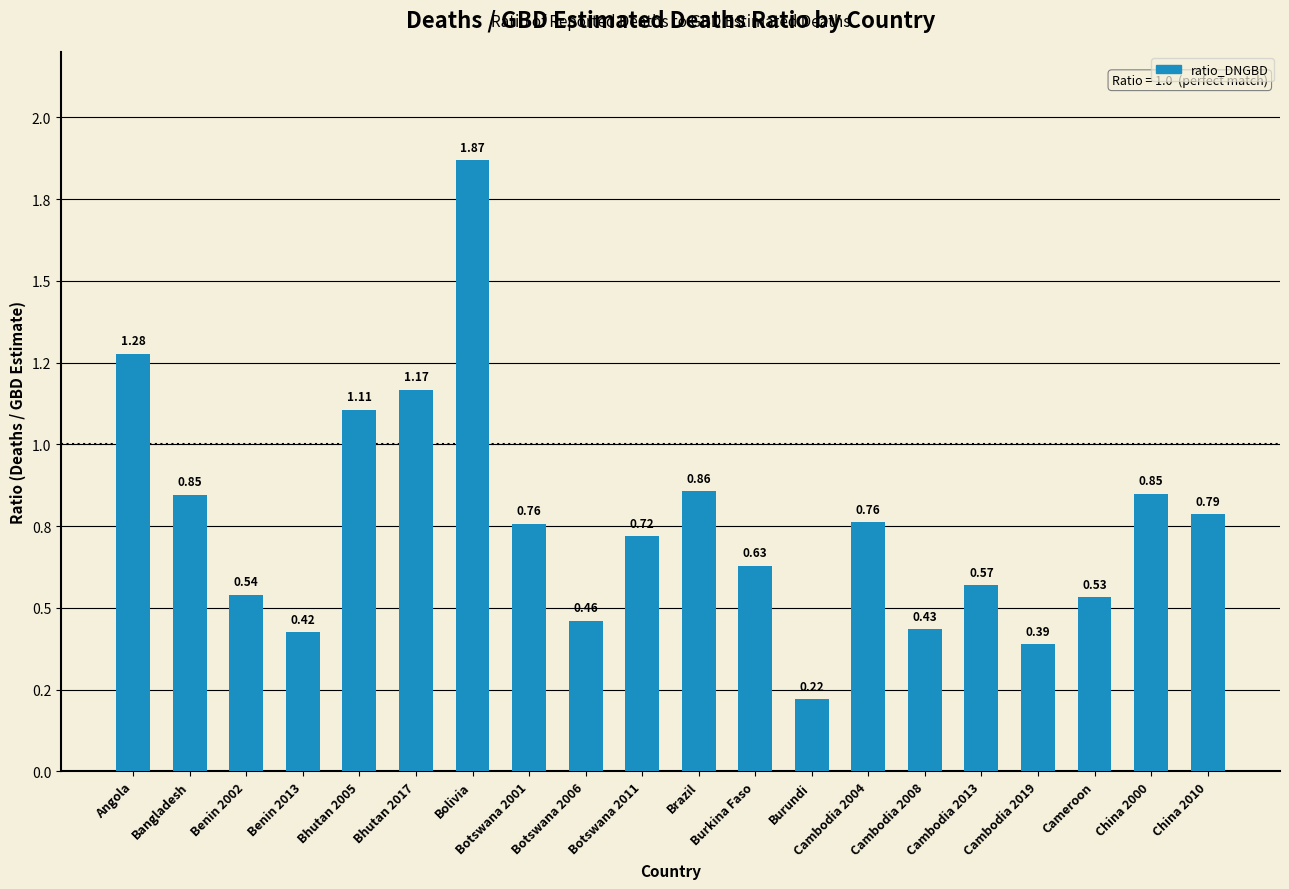

Between Botswana 2001 and Brazil, which is larger?

Brazil